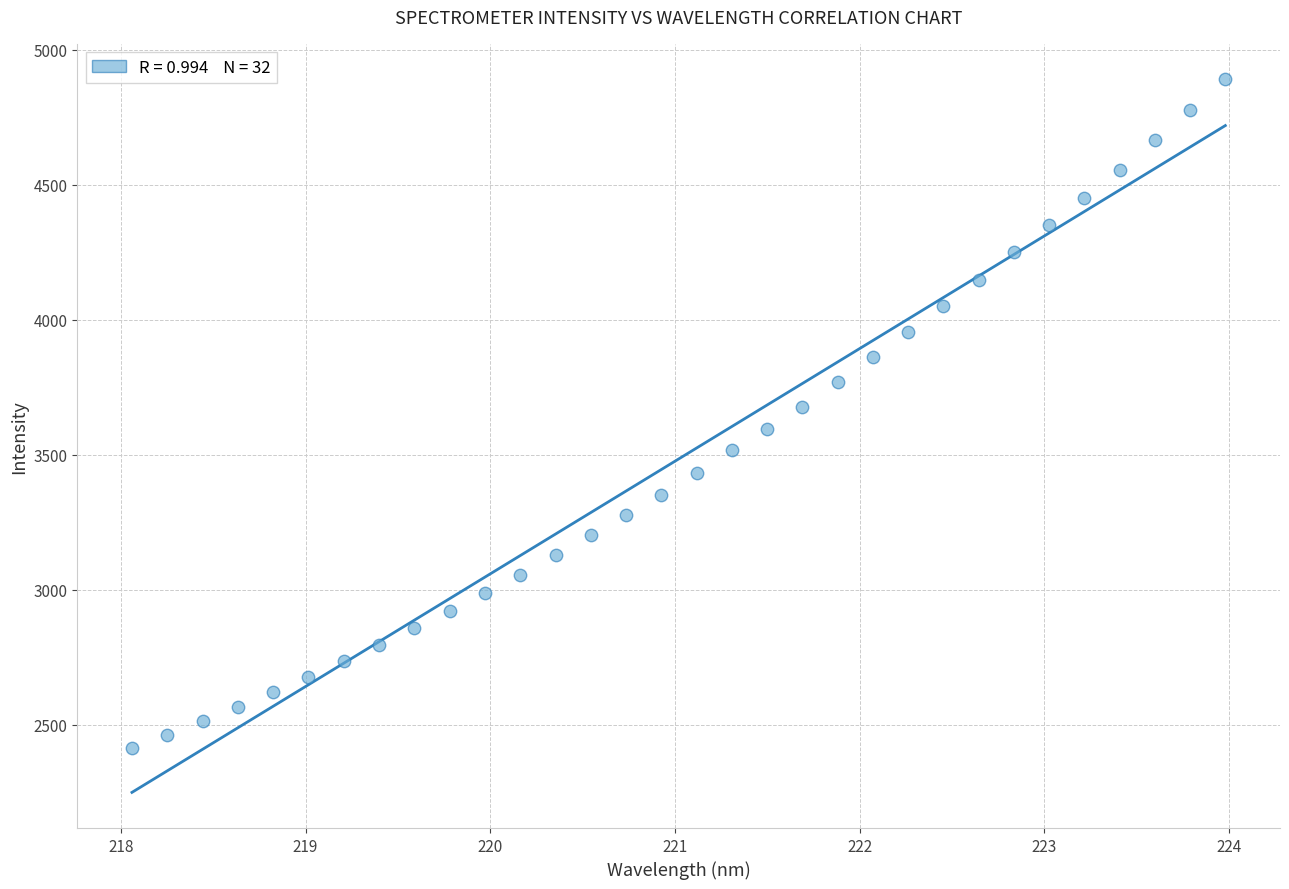

What is the range of Y values (max minus min)?

2476.0